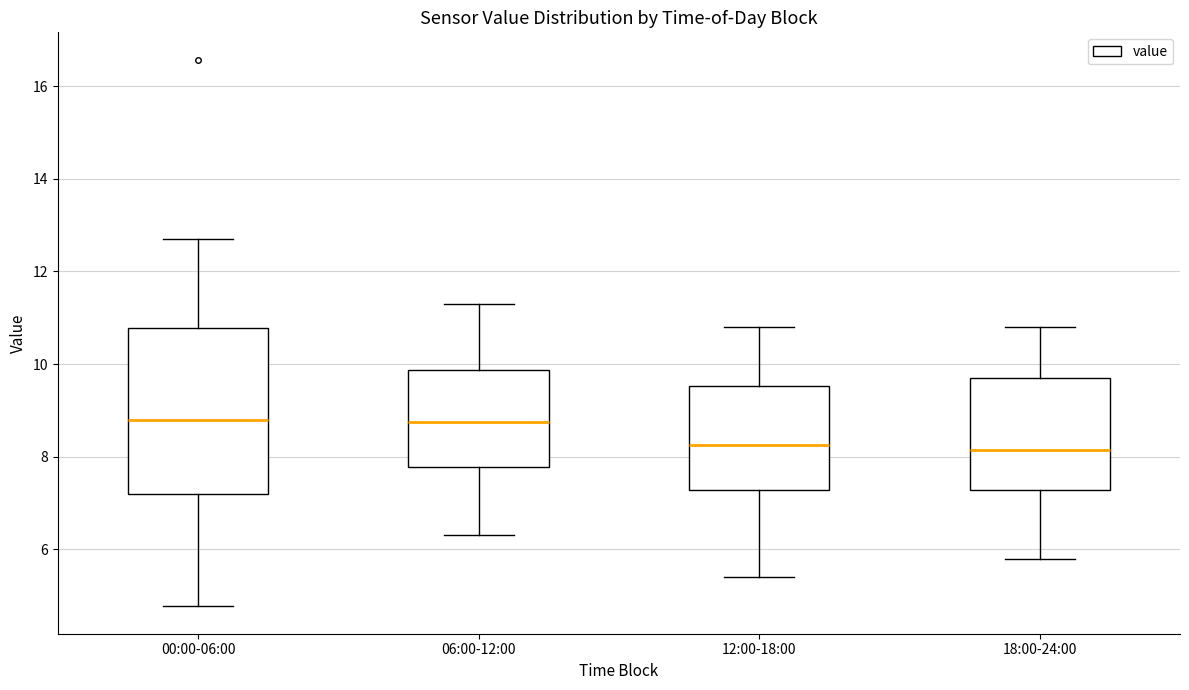

Reading left to right, read every box against the y-axis: the position of its median line, the range the box covers, and the ends of its whiskers. The values are not printed on the chart, so give them approximately, as read against the axis.

00:00-06:00: median 8.8, box 7.2 to 10.8, whiskers 4.8 to 12.8
06:00-12:00: median 8.8, box 7.8 to 9.8, whiskers 6.4 to 11.4
12:00-18:00: median 8.2, box 7.2 to 9.6, whiskers 5.4 to 10.8
18:00-24:00: median 8.2, box 7.2 to 9.8, whiskers 5.8 to 10.8